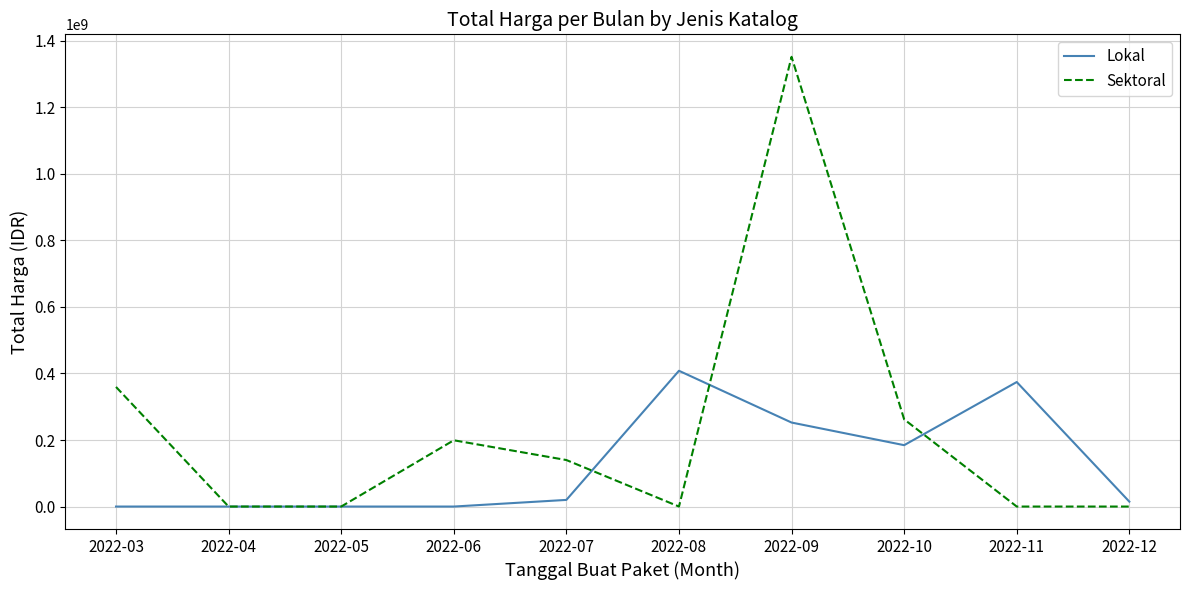

What is the difference between the maximum and minimum values in the Sektoral series?

1351682000